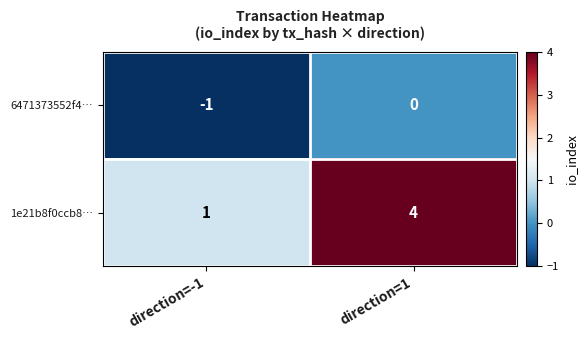

Reading left to right, transcribe all the data shown in this chart.

6471373552f4…: direction=-1=-1	direction=1=0
1e21b8f0ccb8…: direction=-1=1	direction=1=4